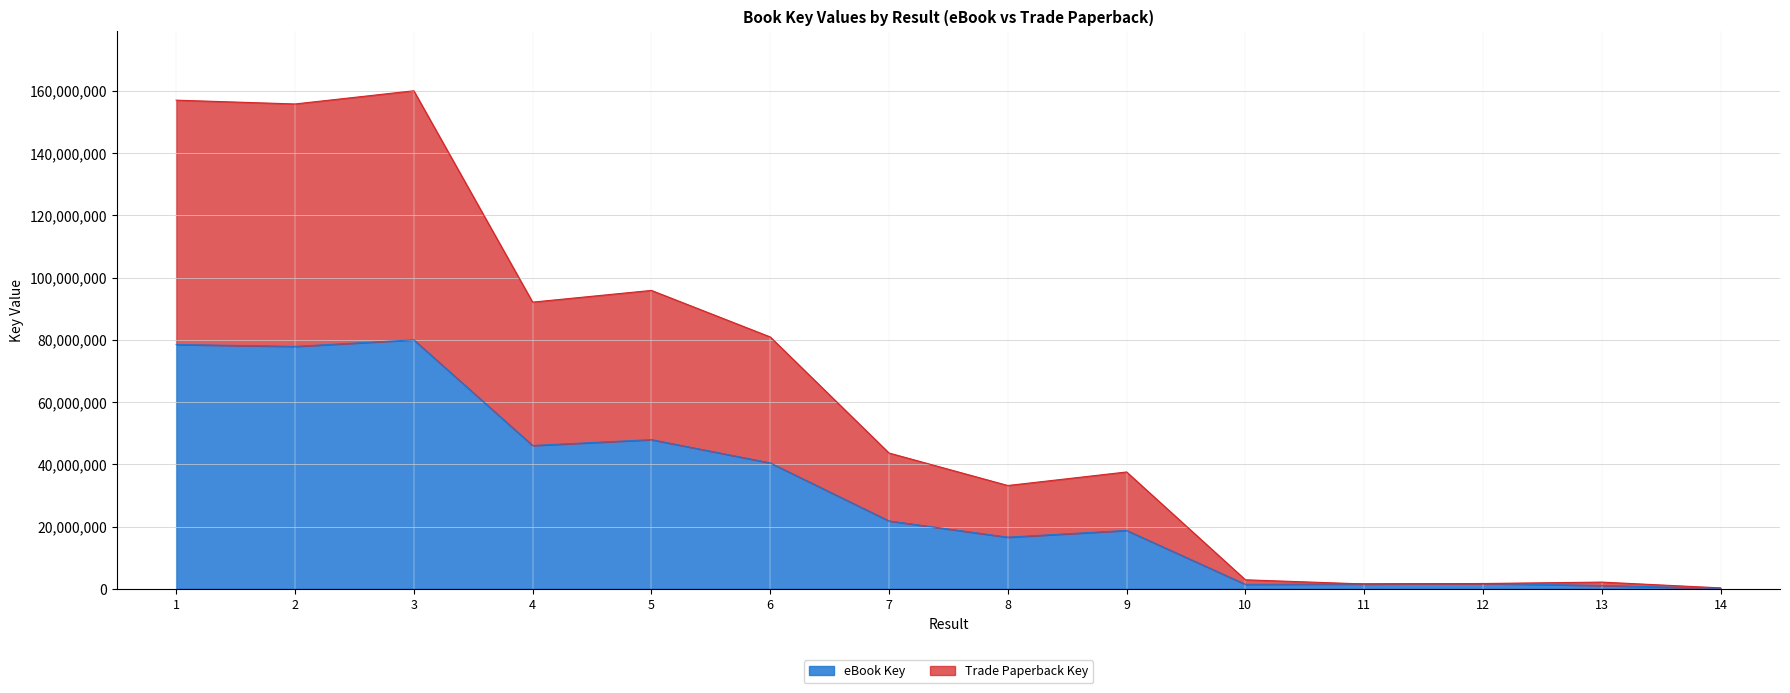

What are all the series names shown in the legend?

eBook Key, Trade Paperback Key